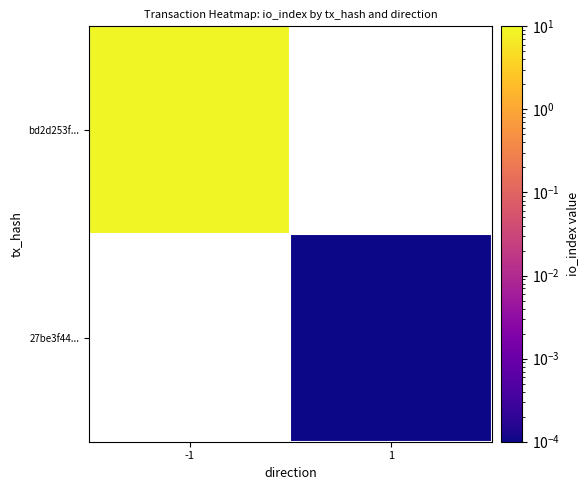

How many values in 27be3f44... are above zero?

1